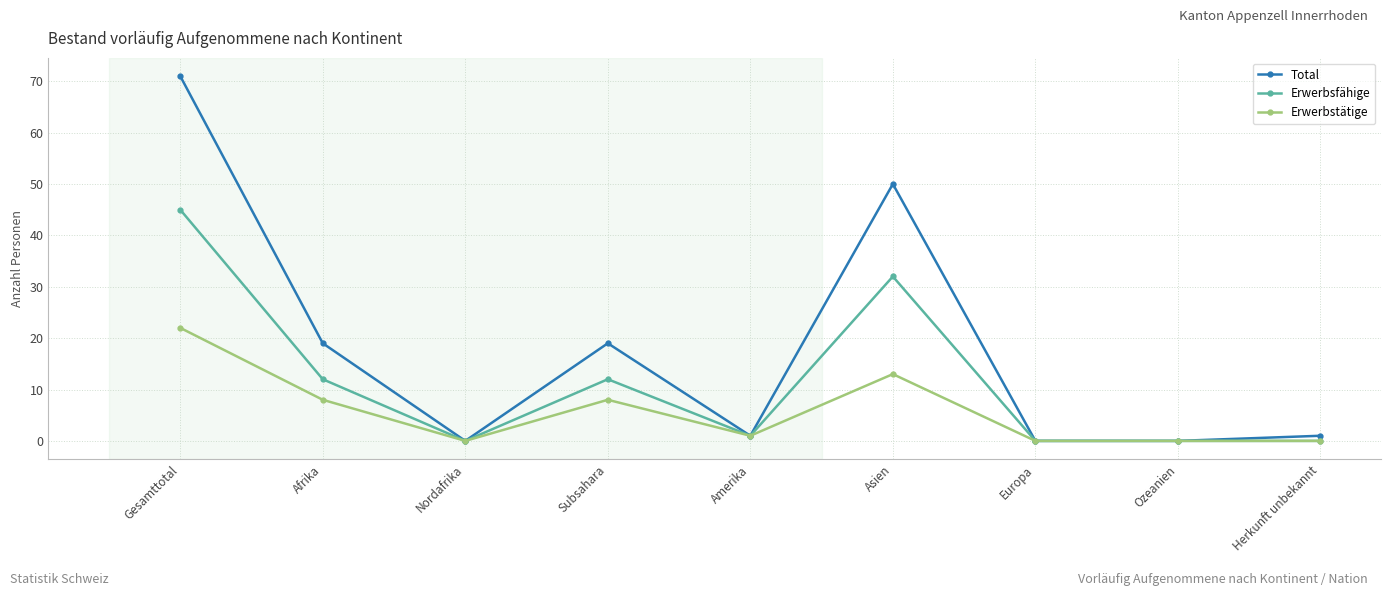

Rank the series by their average value, from highest to lowest.

Total, Erwerbsfähige, Erwerbstätige